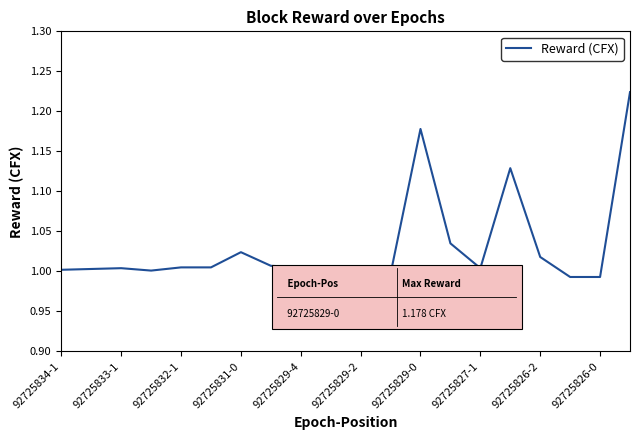

Count the number of categories in the chart.

20